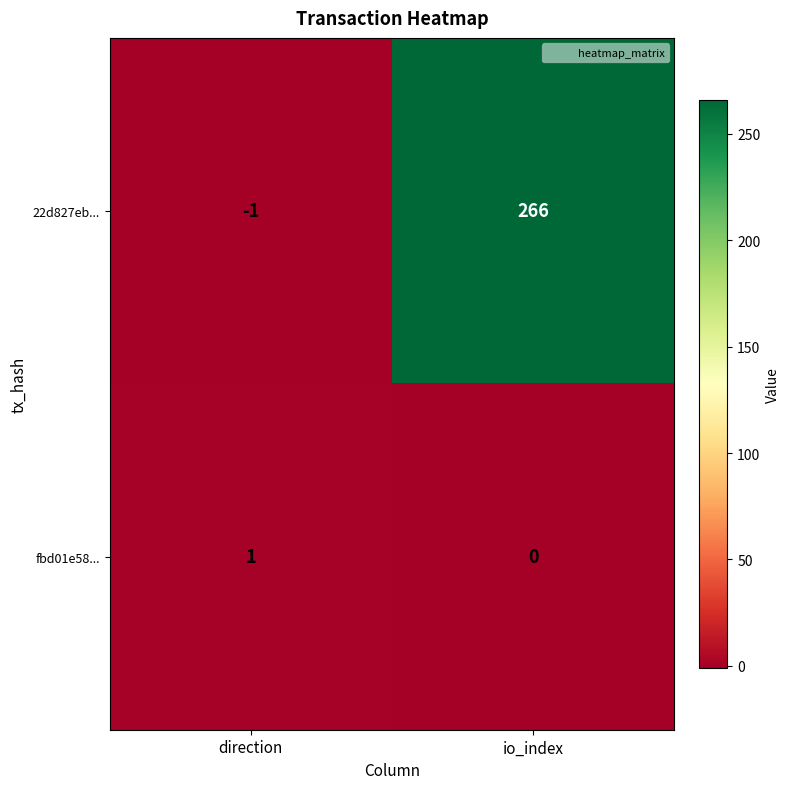

Reading right to left, extract all data points from this chart.

22d827eb...: io_index=266	direction=-1
fbd01e58...: io_index=0	direction=1